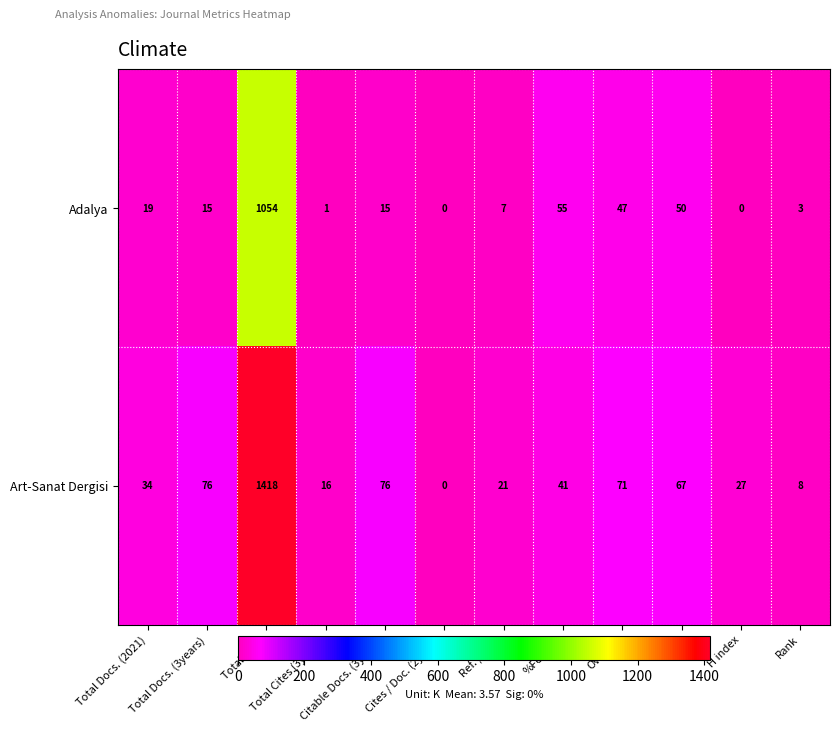

Which series changed the most between Ref. / Doc. and SDG?

Art-Sanat Dergisi